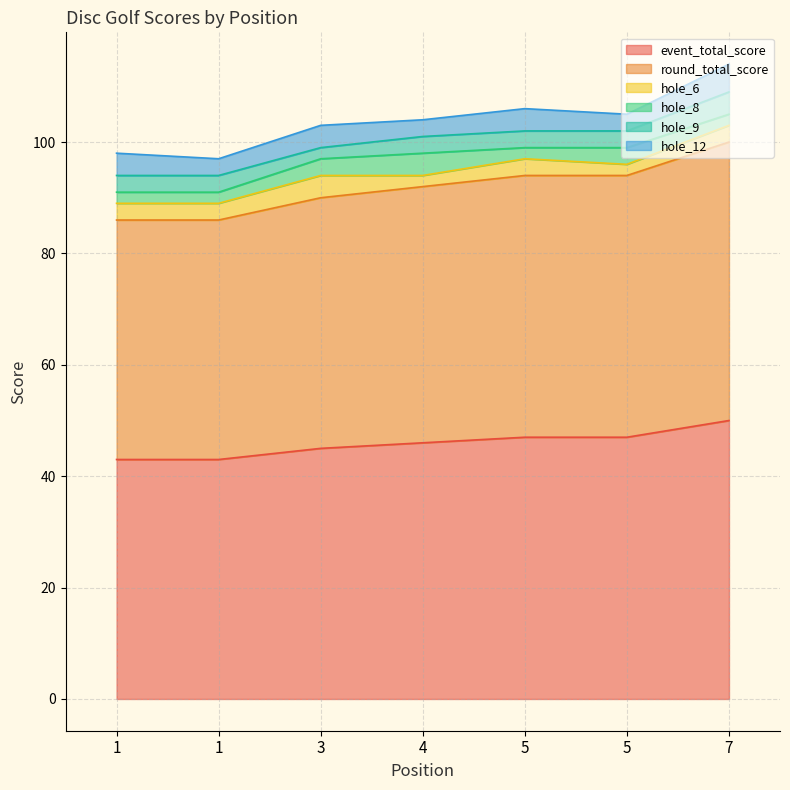

The round_total_score series shows 47 at 5. True or false?

True